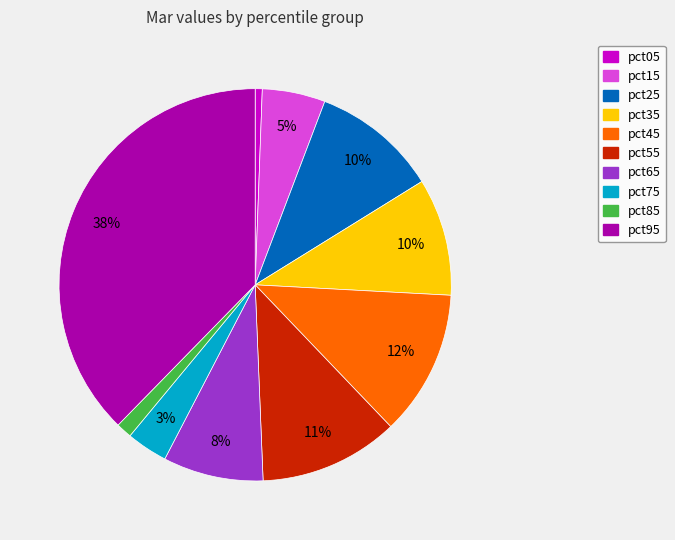

Count the number of slices in the pie.

10